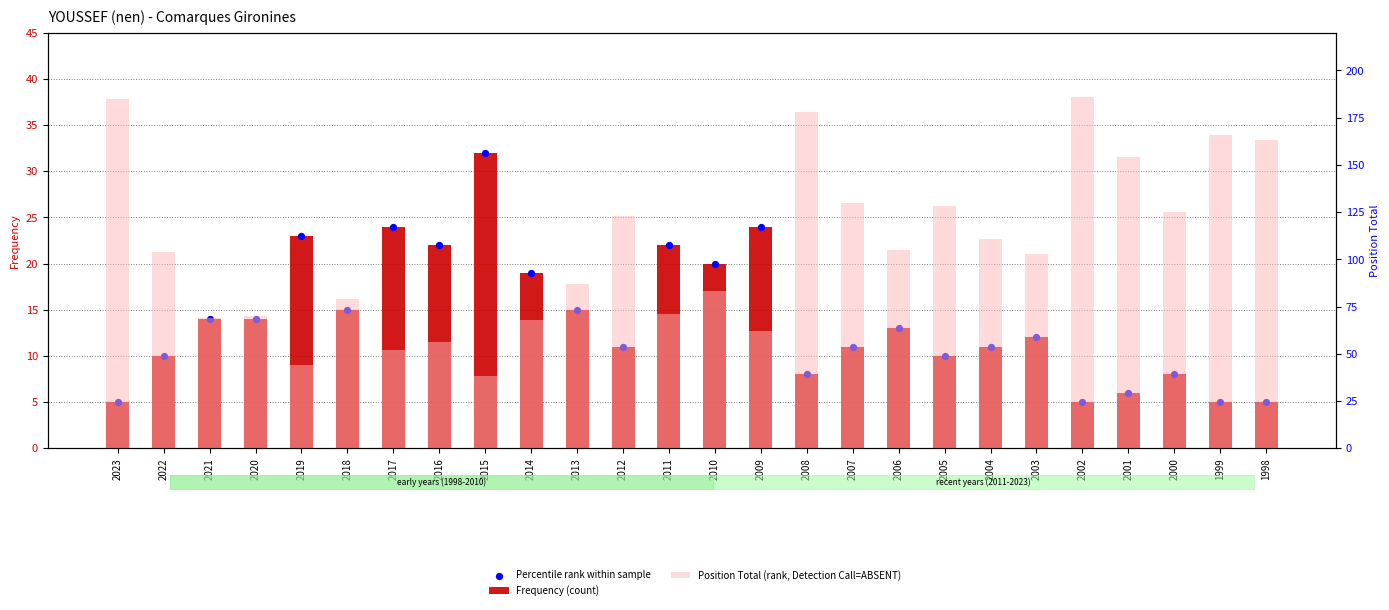

At how many categories does at least one series exceed 114?

10